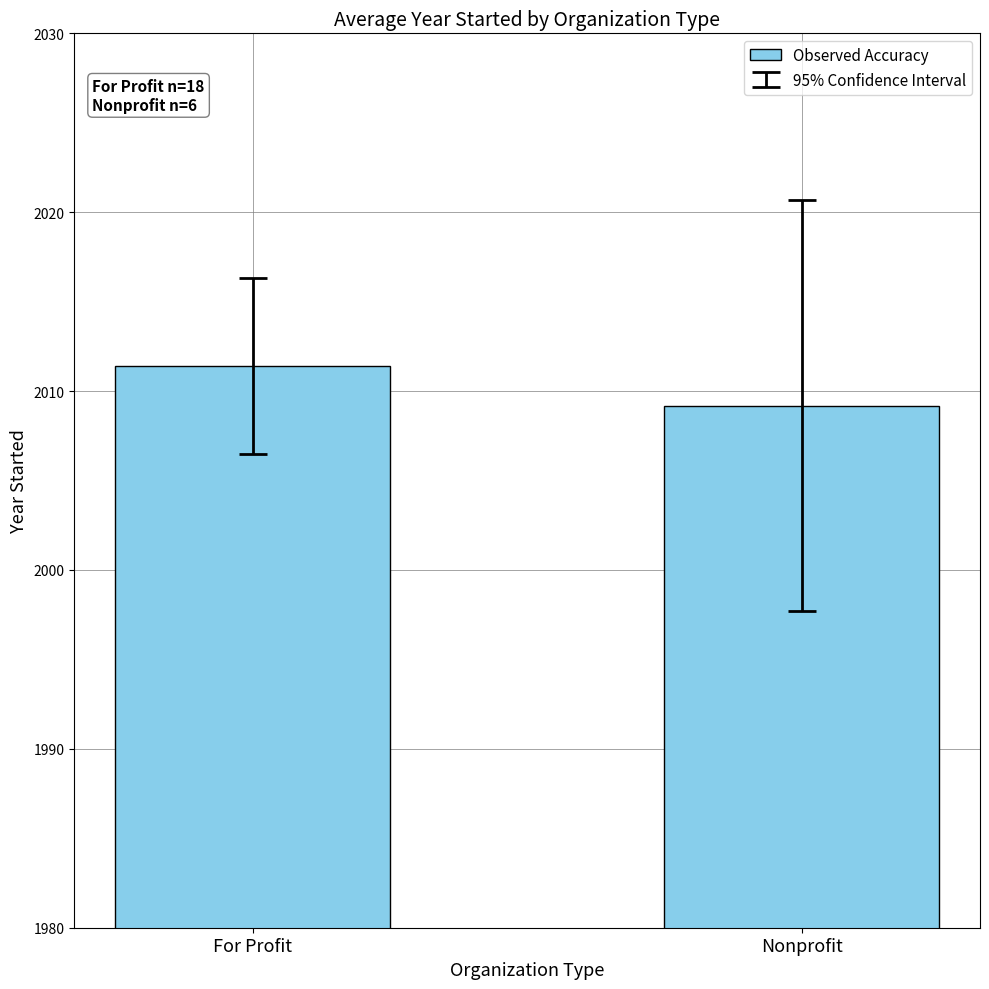

What is the difference between the values at For Profit and Nonprofit?

2.2